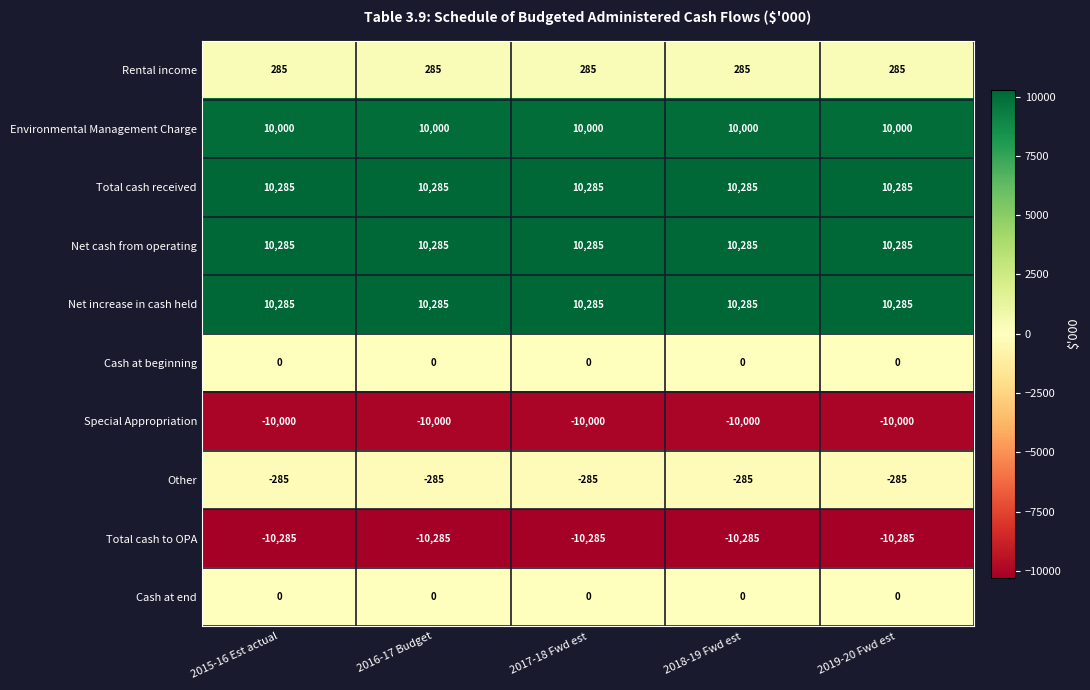

Read the Environmental Management Charge value at 2019-20 Fwd est.

10000